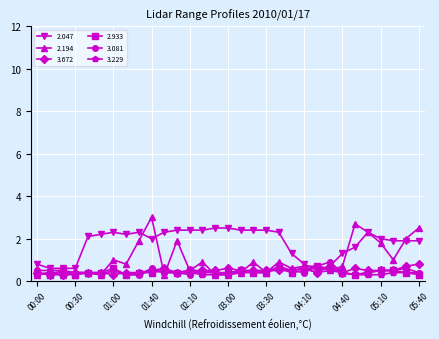

True or false: 2.194 has more than 2 interior local peaks.

True